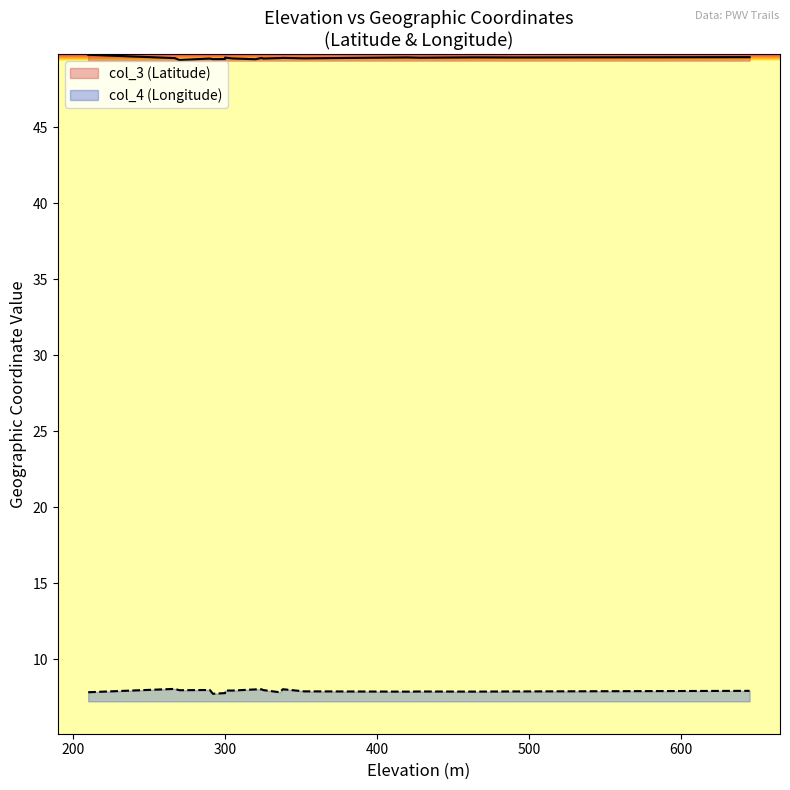

True or false: col_3 (Latitude) has more than 2 points higher than both neighbors.

True